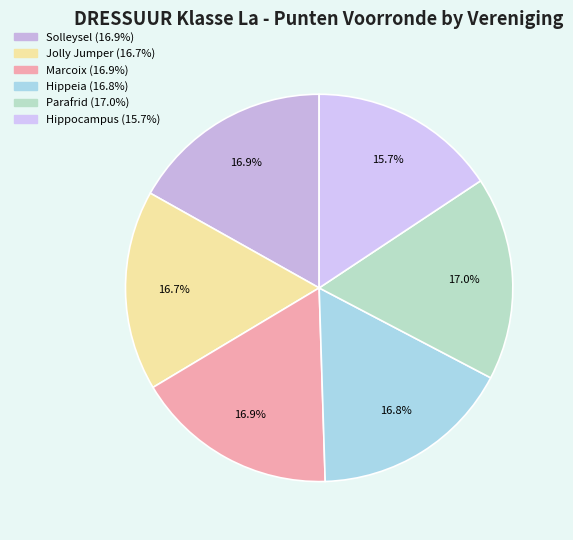

To the nearest percent, what is the difference between the largest and smallest slice percentages?

1%